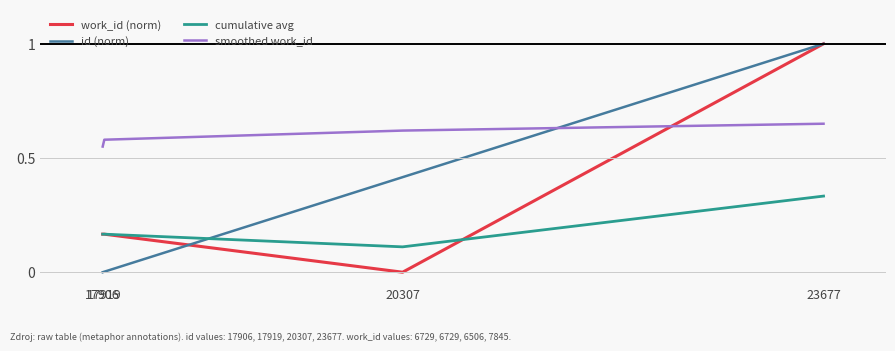

True or false: id (norm) has more than 0 points higher than both neighbors.

False